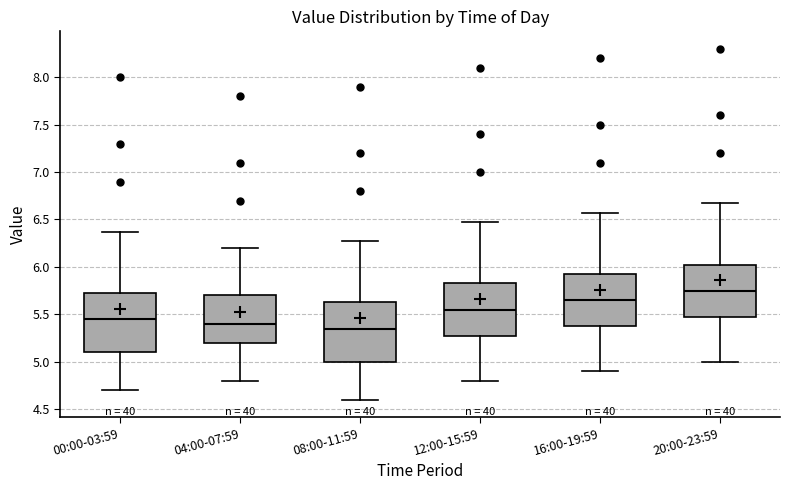

Where is the upper edge of the box for 12:00-15:59 on the y-axis? The values are not printed on the chart, so give them approximately, as read against the axis.

5.85